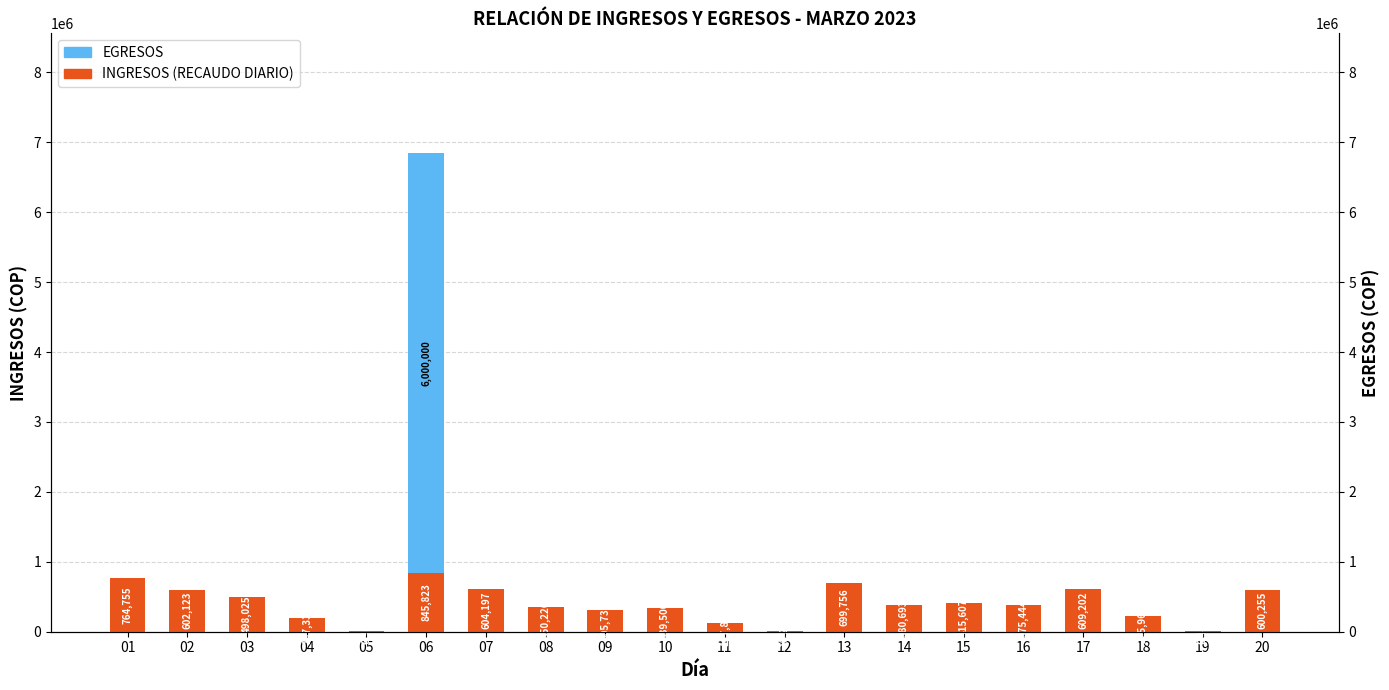

List the labels in order of EGRESOS value, largest first.

06, 01, 02, 03, 04, 05, 07, 08, 09, 10, 11, 12, 13, 14, 15, 16, 17, 18, 19, 20